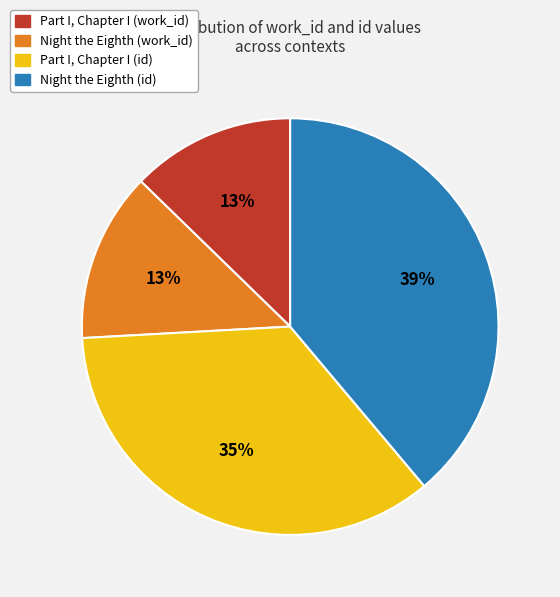

To the nearest percent, what percentage of the pie is Part I, Chapter I (work_id)?

13%